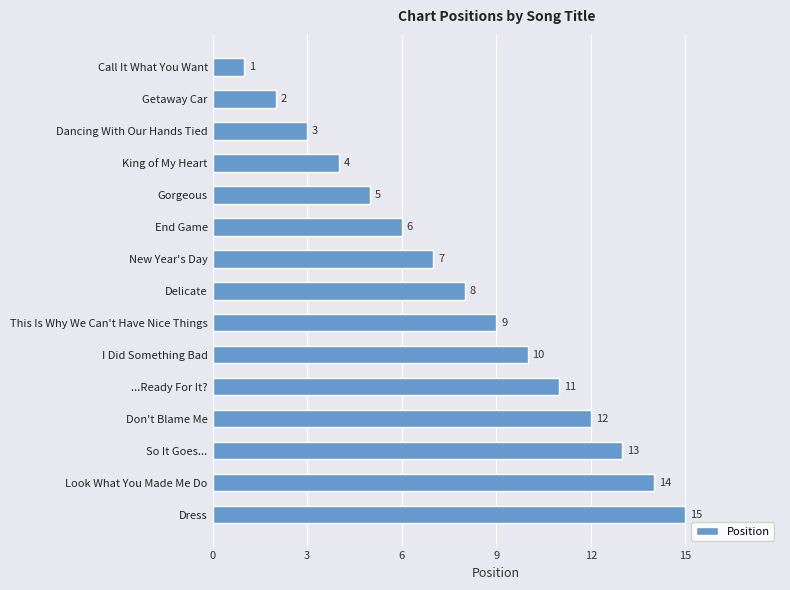

What is the difference between the maximum and second lowest values?

13